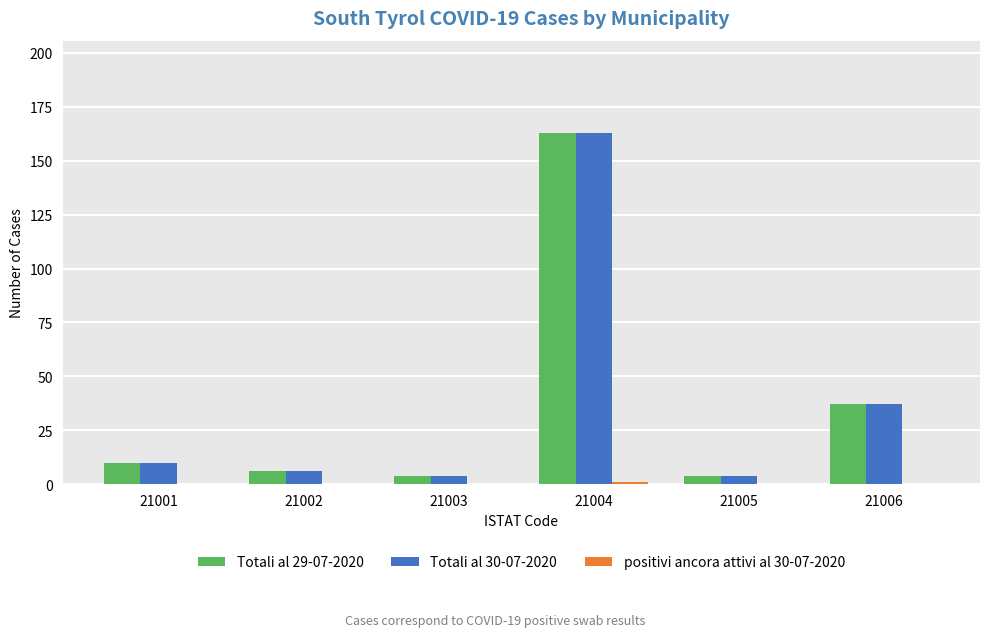

True or false: Totali al 29-07-2020 has a value of 6 at 21002.

True